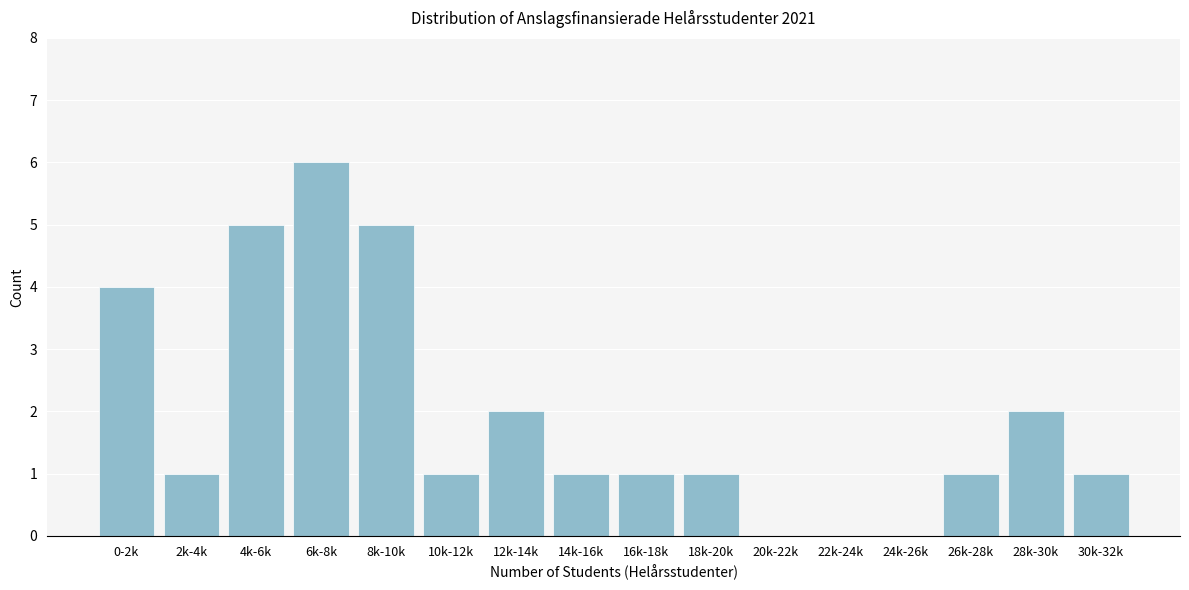

Reading left to right, what are all the values shown in this chart?

0-2k=4	2k-4k=1	4k-6k=5	6k-8k=6	8k-10k=5	10k-12k=1	12k-14k=2	14k-16k=1	16k-18k=1	18k-20k=1	20k-22k=0	22k-24k=0	24k-26k=0	26k-28k=1	28k-30k=2	30k-32k=1